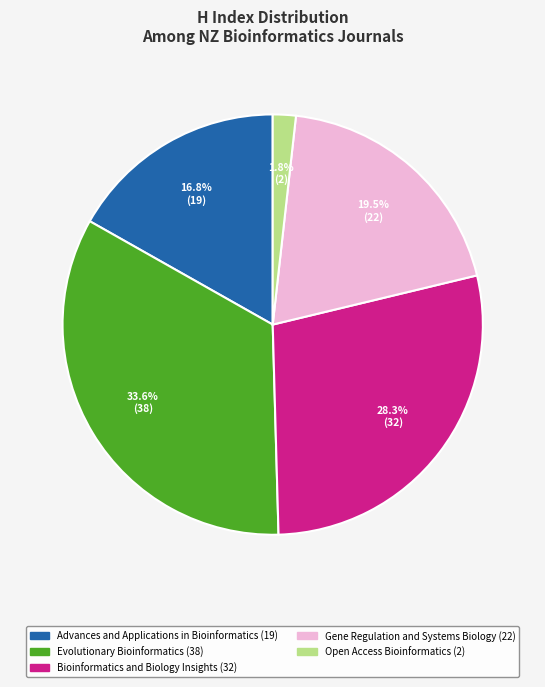

How many segments does this pie chart have?

5